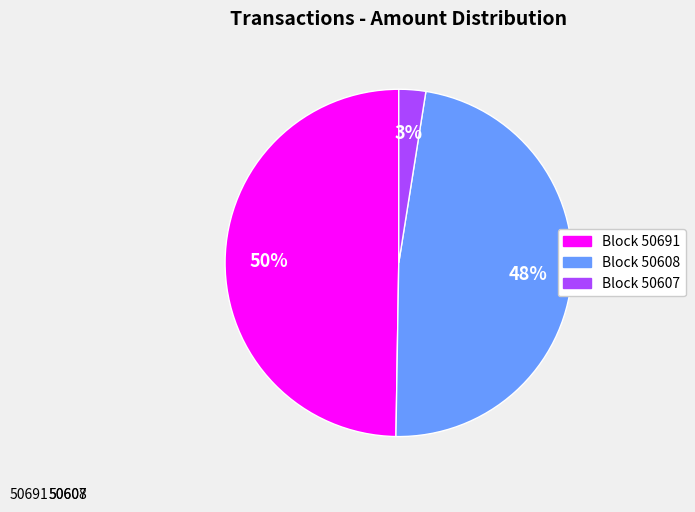

True or false: 50608 accounts for 48% of the total.

True